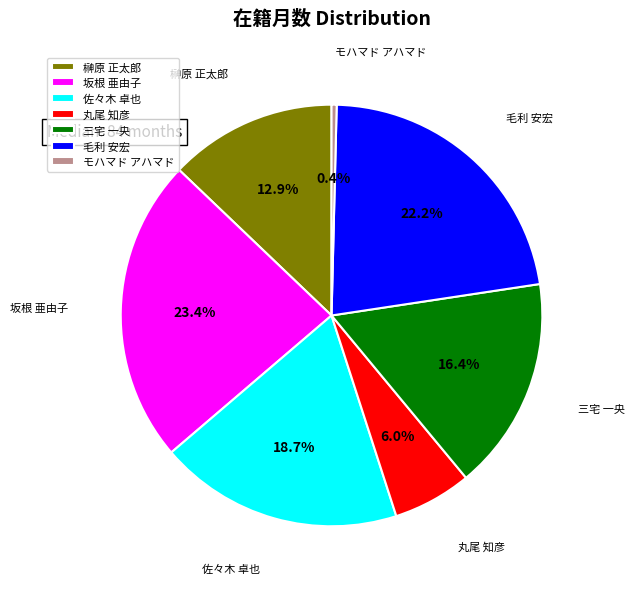

To the nearest percent, what is the difference between the largest and smallest slice percentages?

23%